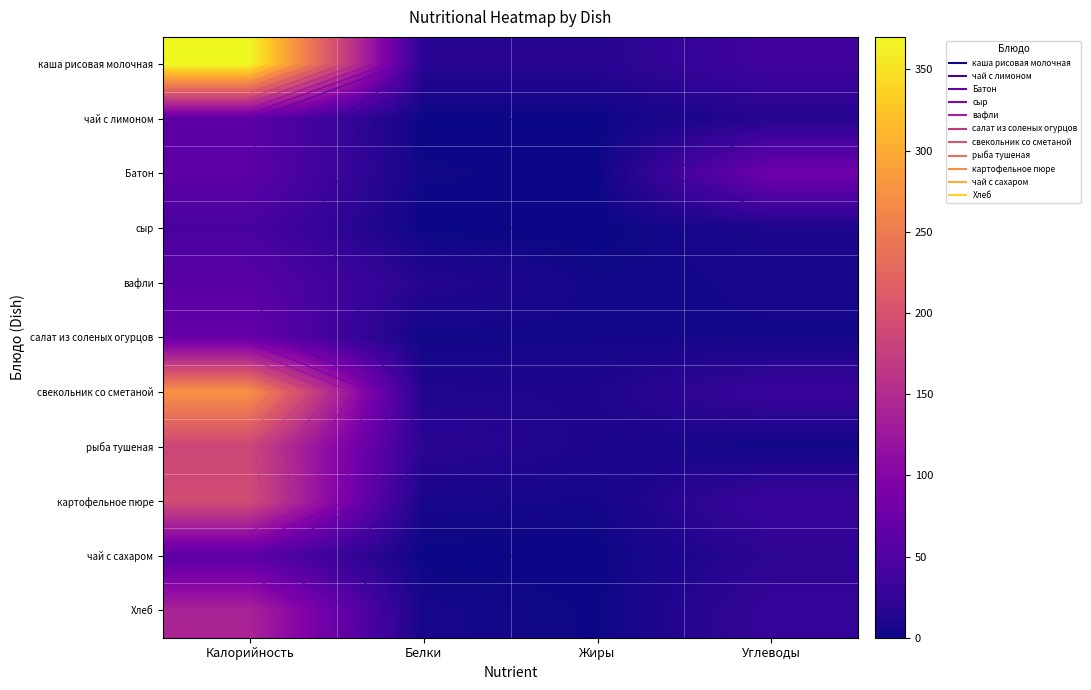

What is the spread (max minus min) of values at Углеводы?

77.8